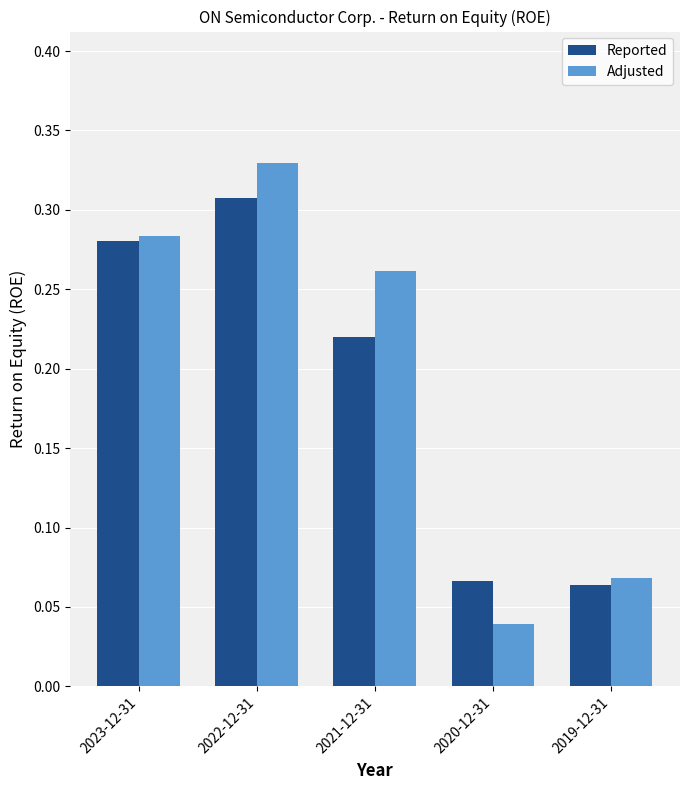

At which label does Reported reach its peak?

2022-12-31